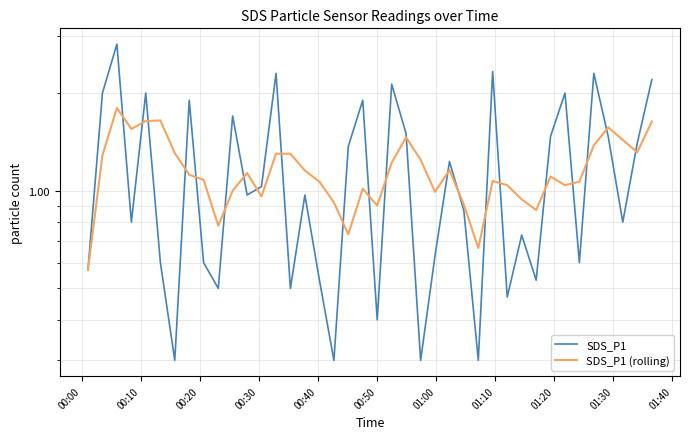

List the series in order of their overall mean, lowest first.

SDS_P1 (rolling), SDS_P1